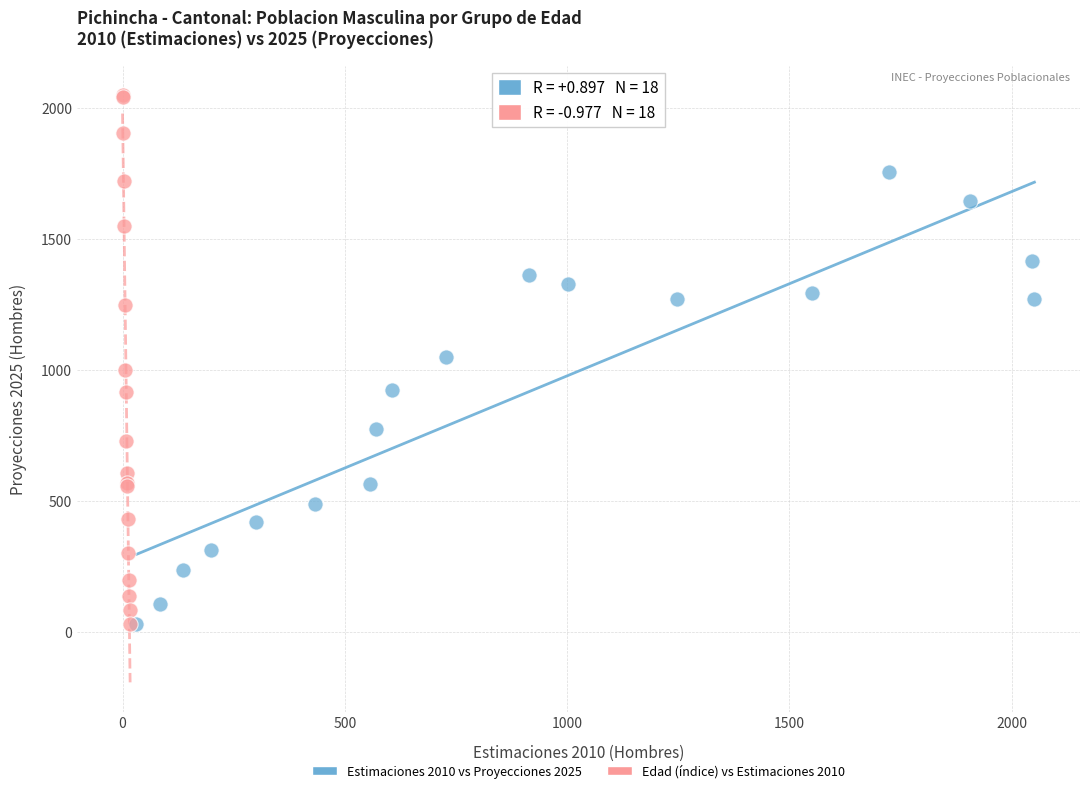

Which series has the widest spread of Y values?

Edad (índice) vs Estimaciones 2010